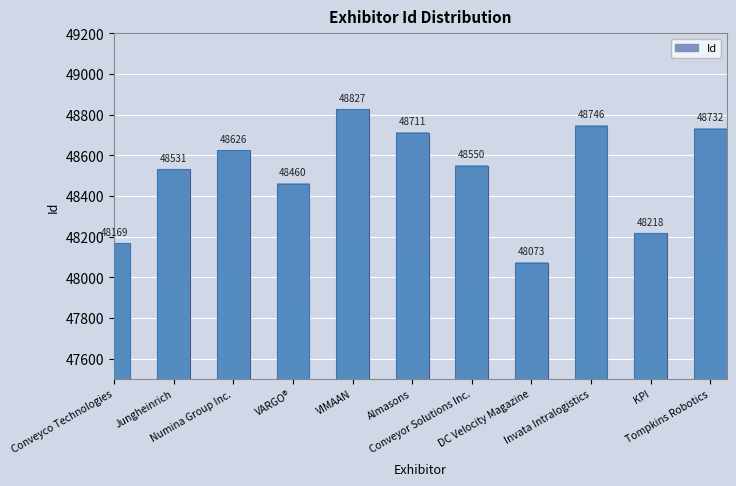

What is the sum of all values?

533643